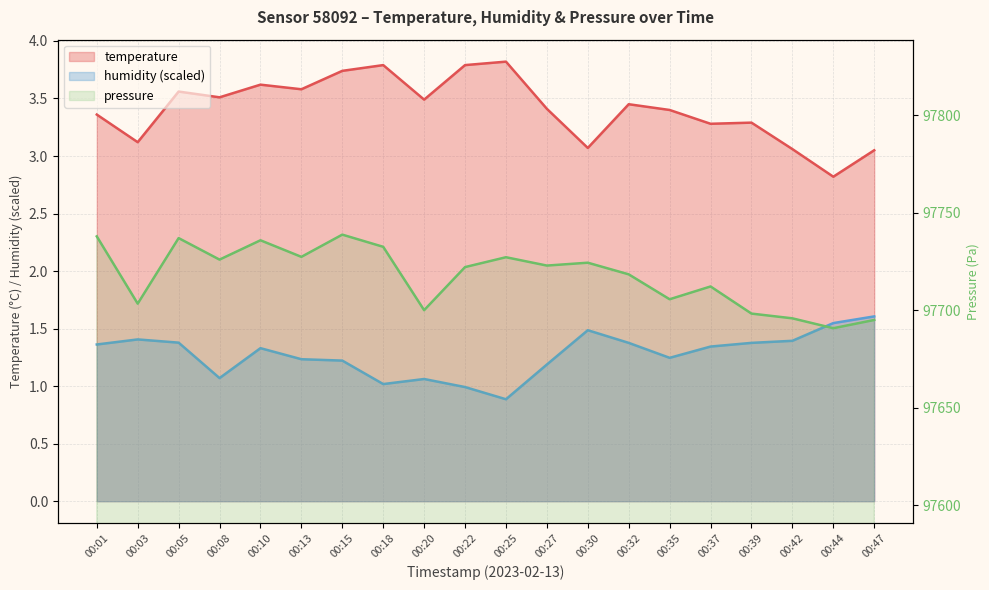

Rank the series by their maximum value, from lowest to highest.

humidity, temperature, pressure